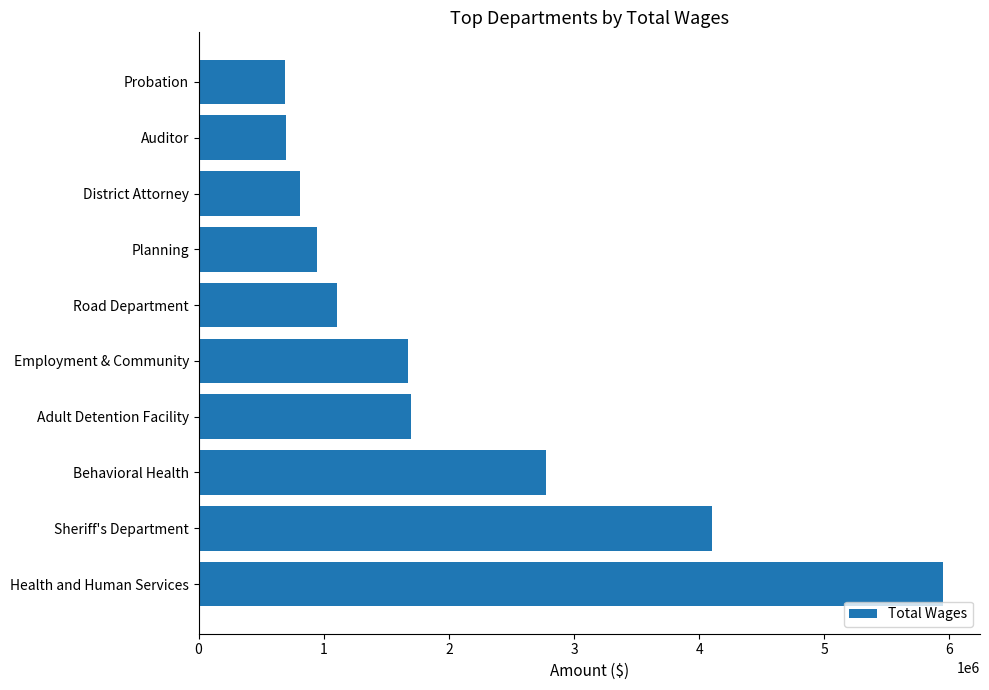

What is the greatest value displayed?

5947889